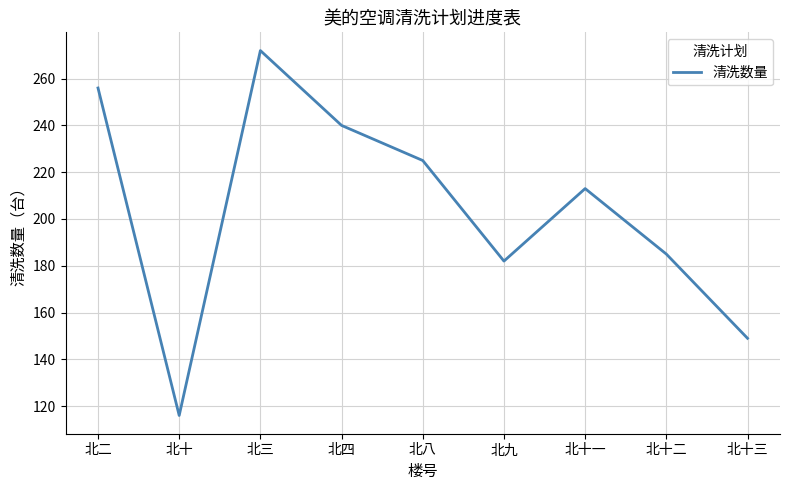

Which label corresponds to the smallest value in the chart?

北十